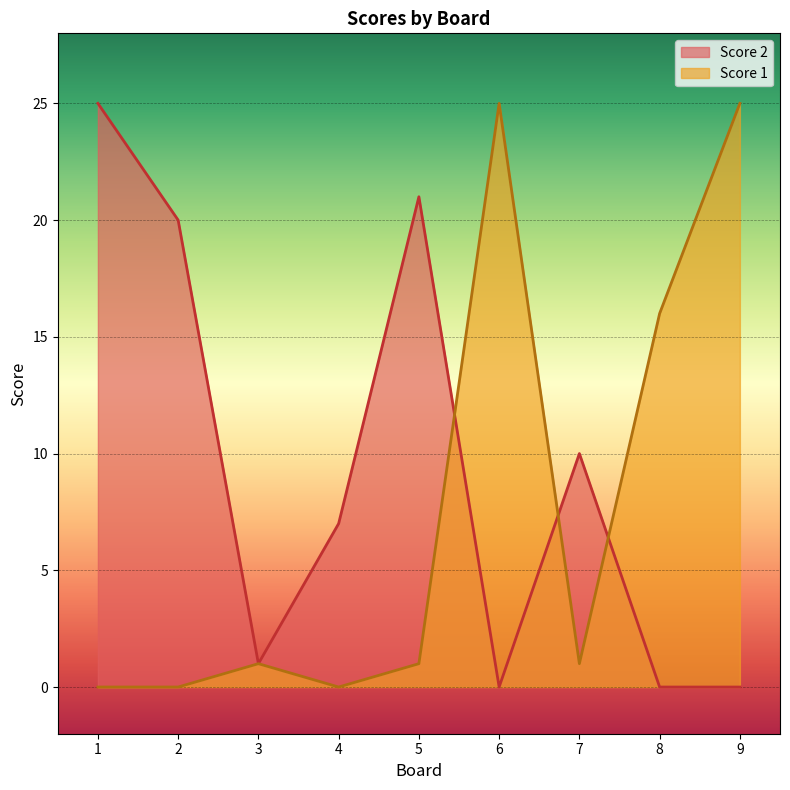

True or false: Score 1 has a value of 25 at 6.

True